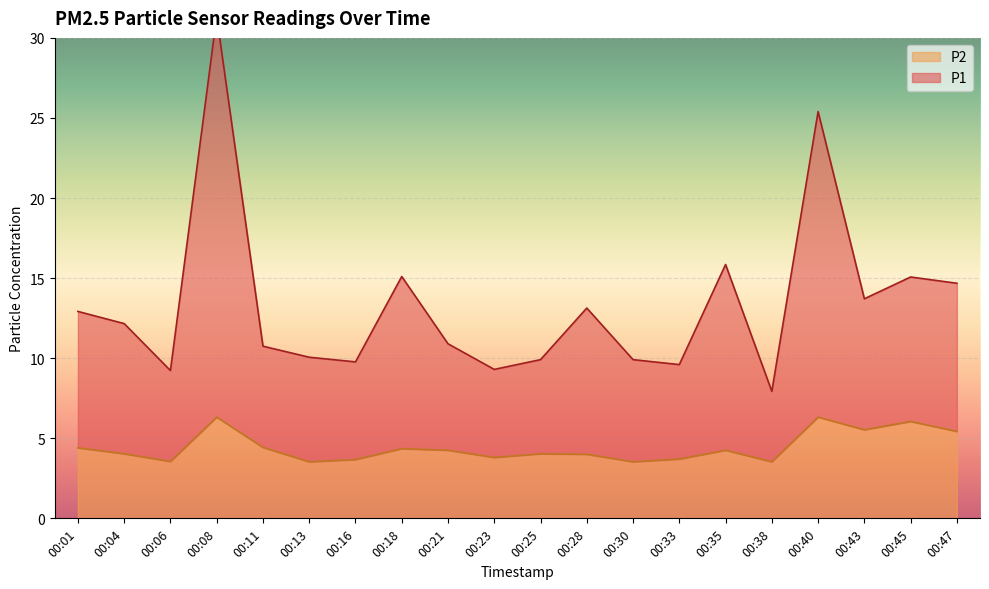

How many categories are shown in the chart?

20